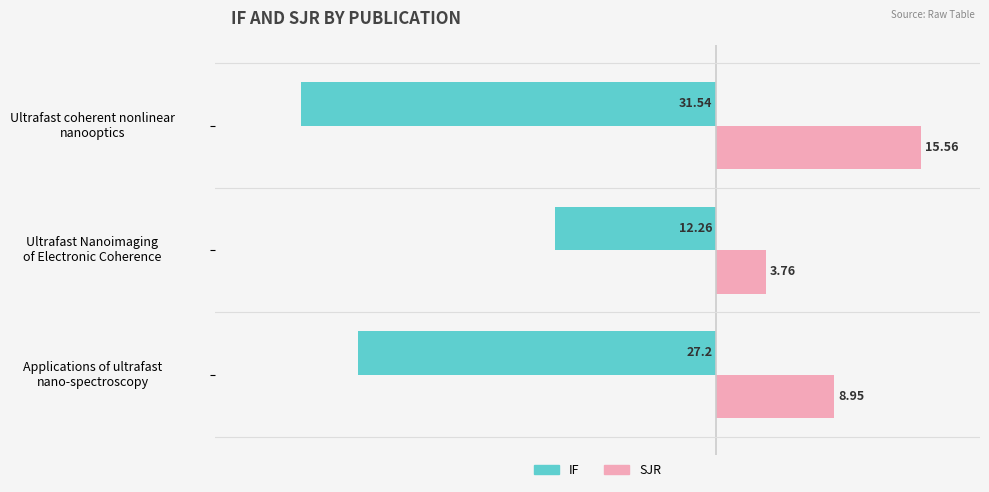

What are all the series names shown in the legend?

IF, SJR